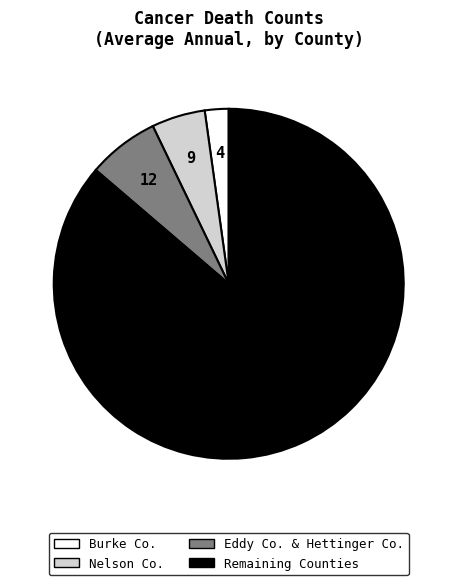

Does any single category account for the majority?

Yes